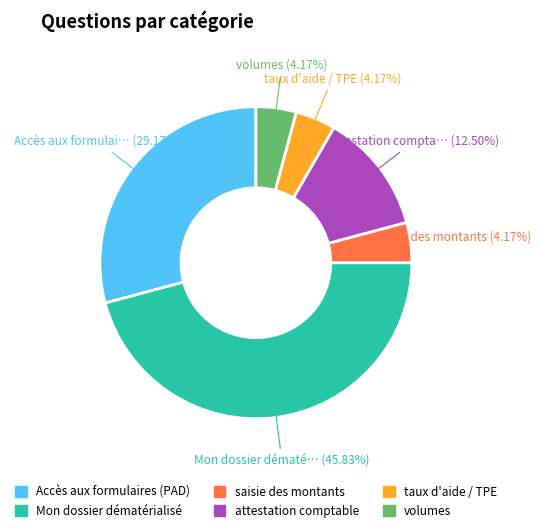

Does Mon dossier dématérialisé account for over 50% of the chart?

No